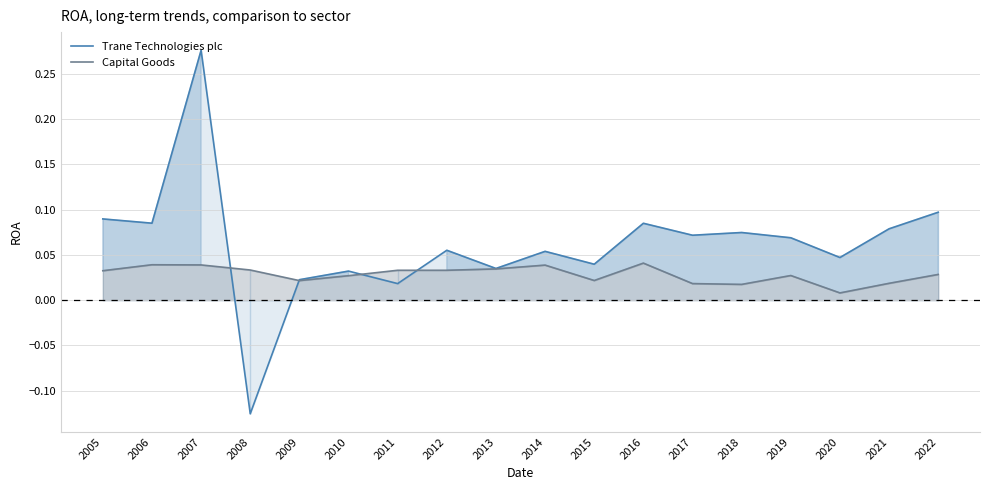

The Trane Technologies plc series shows 0.0 at 2010. True or false?

True